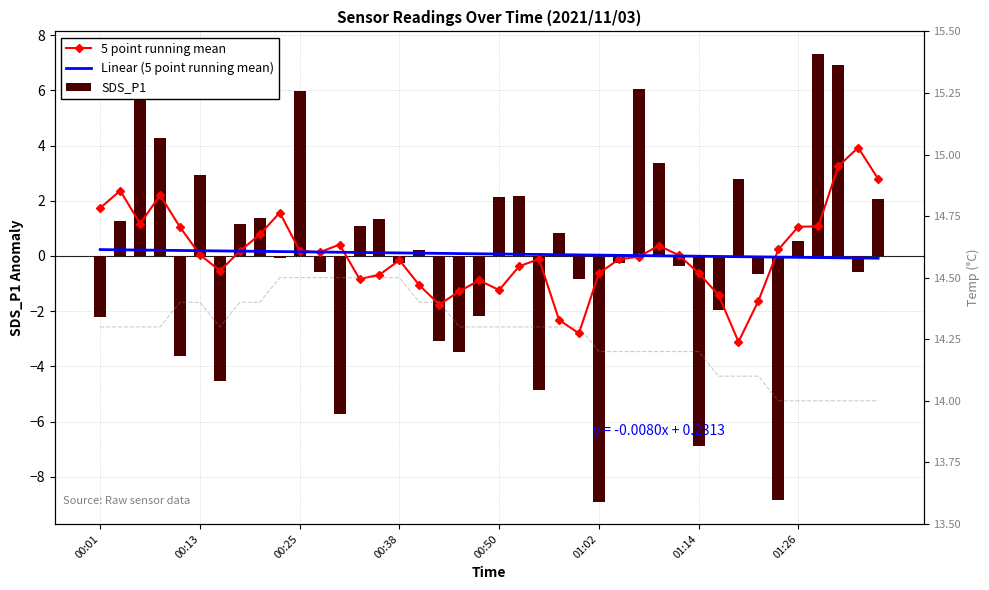

How many data points does each series have?

40